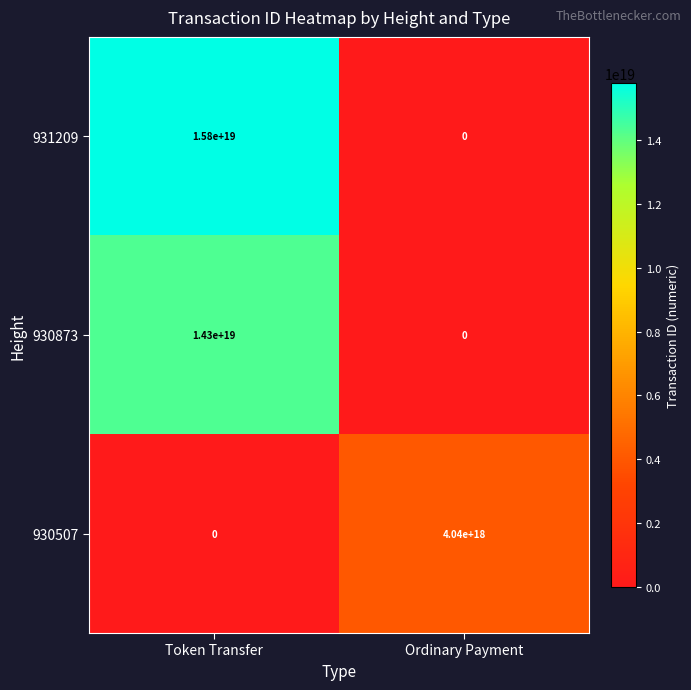

Rank the series by their maximum value, from highest to lowest.

931209, 930873, 930507